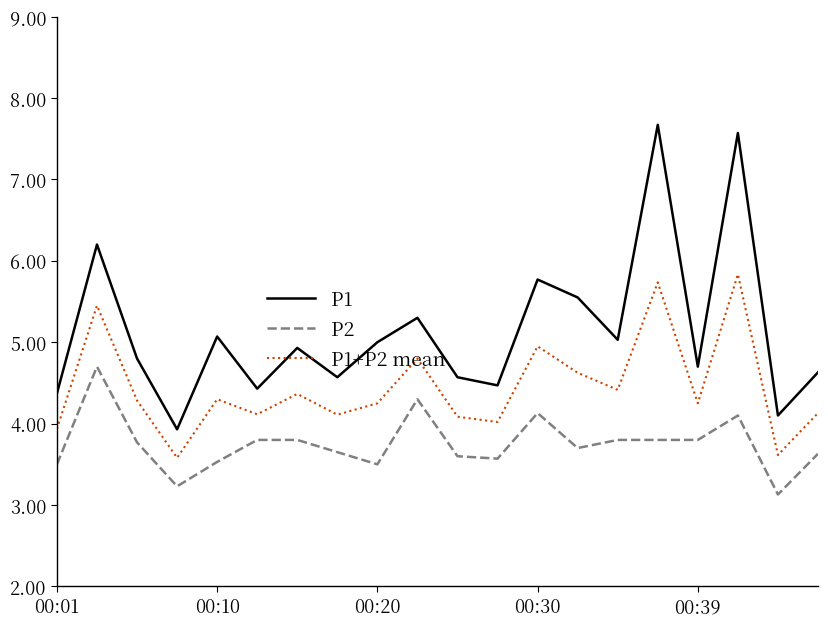

What are all the series names shown in the legend?

P1, P2, P1+P2 mean